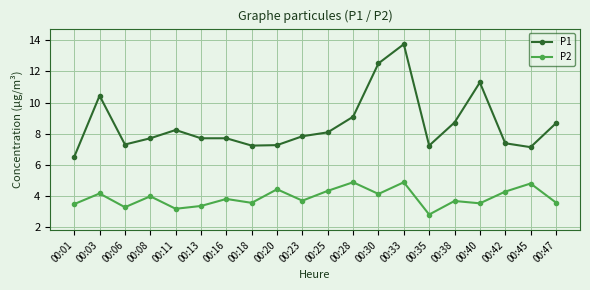

At which category is the sum across all series the highest?

00:33